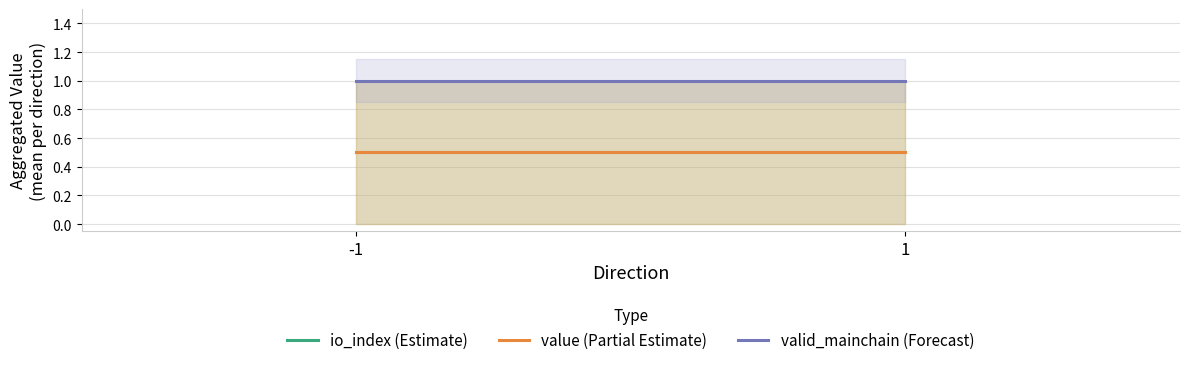

The valid_mainchain (Forecast) series shows 1.5 at 1. True or false?

False